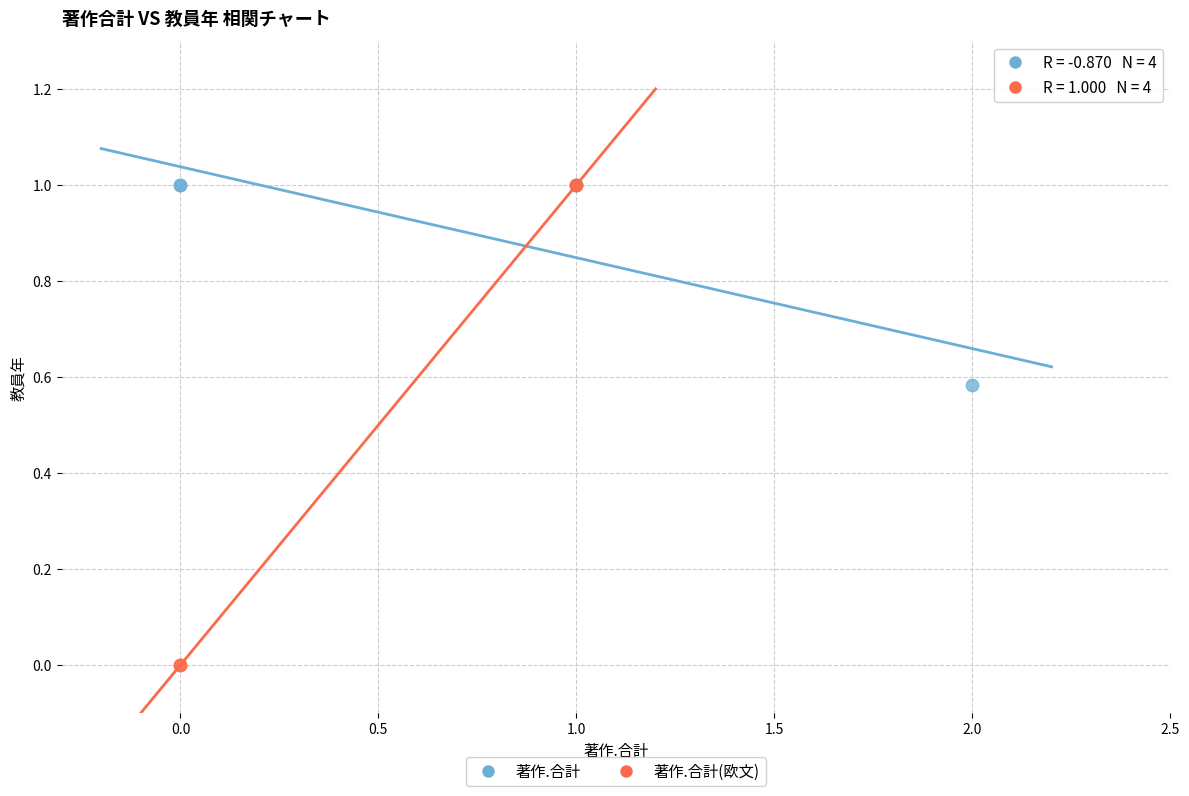

Which series reaches the minimum Y coordinate?

著作.合計(欧文)